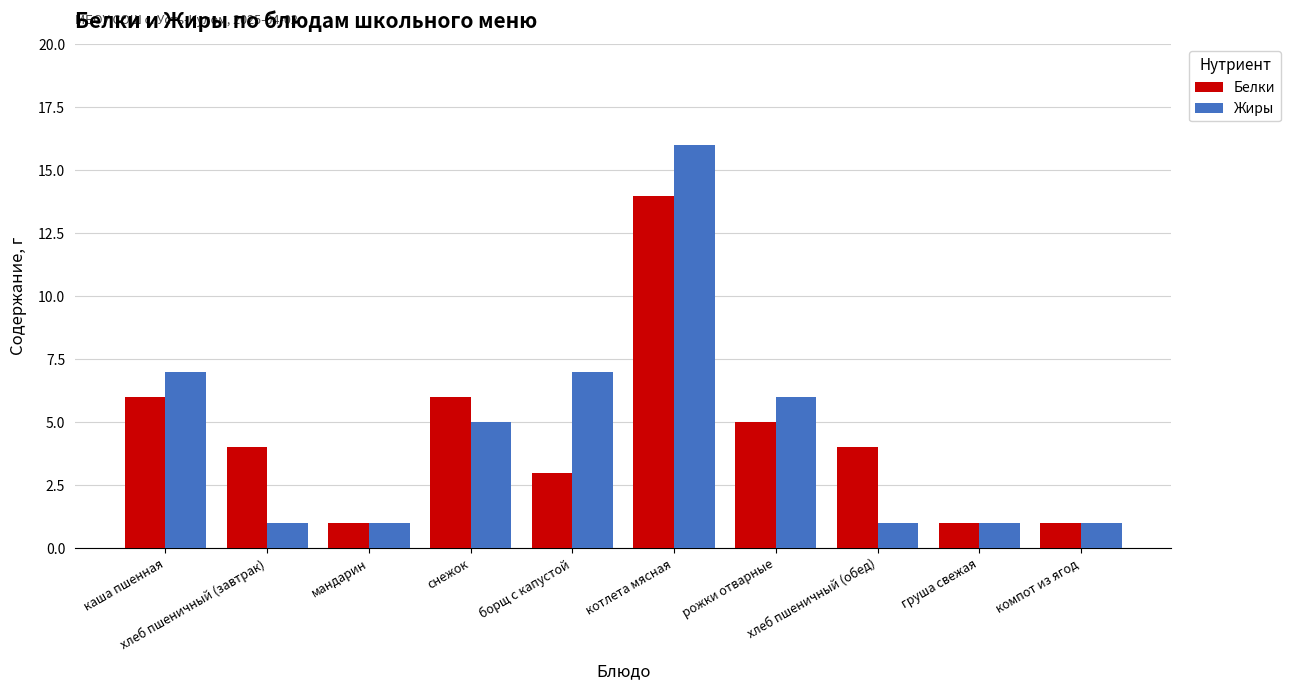

What is the average value of the Жиры series?

5